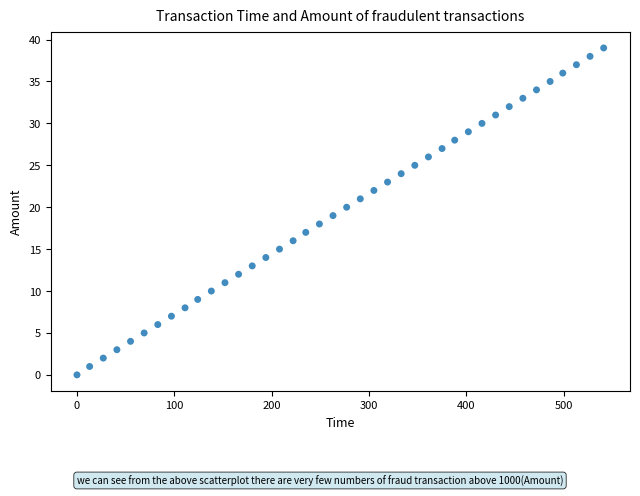

What is the range of X values (max minus min)?

541